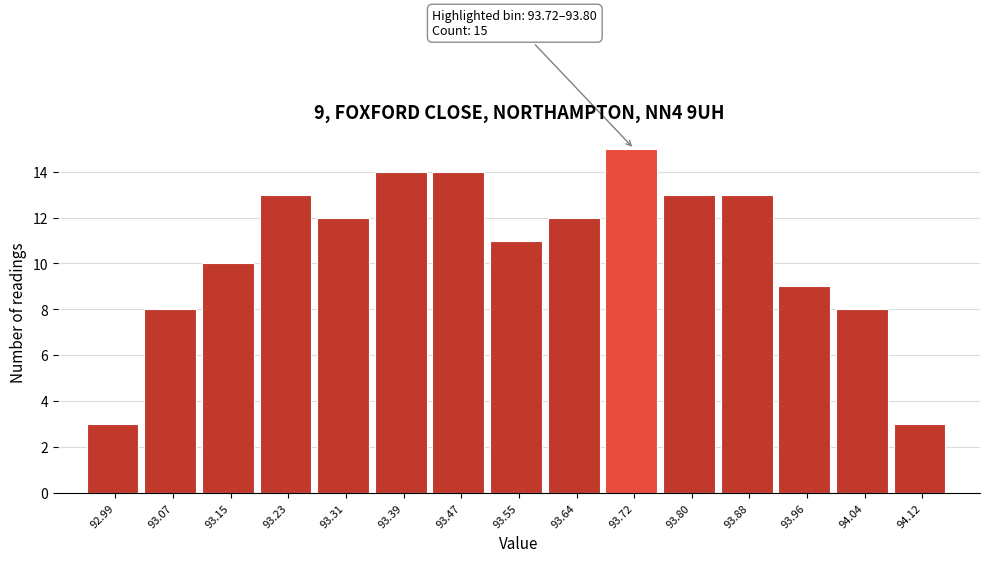

Reading left to right, transcribe all the data shown in this chart.

92.99=3	93.07=8	93.15=10	93.23=13	93.31=12	93.39=14	93.47=14	93.55=11	93.64=12	93.72=15	93.80=13	93.88=13	93.96=9	94.04=8	94.12=3